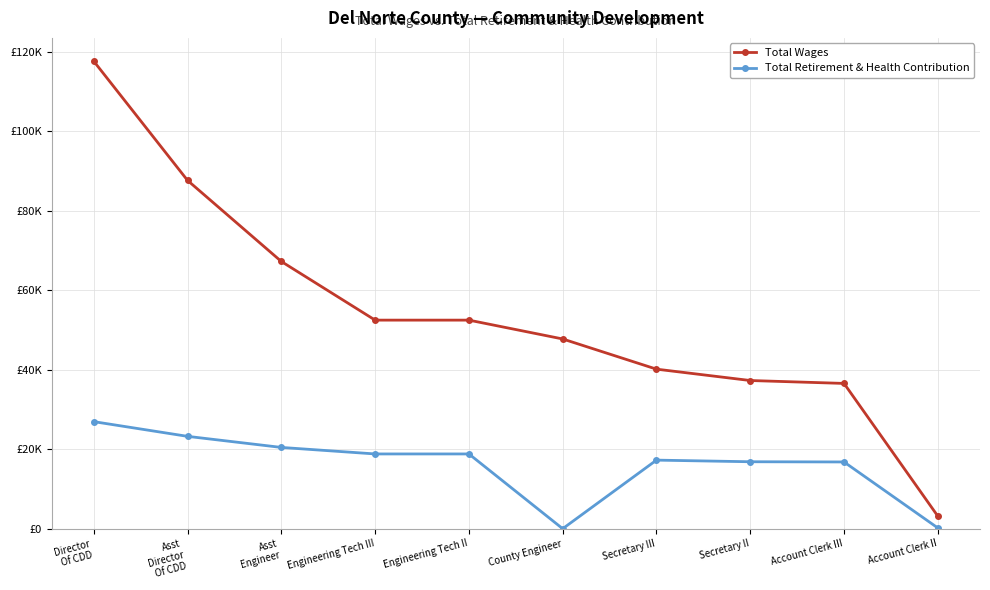

Reading left to right, extract all data points from this chart.

Total Wages: Director
Of CDD=117577	Asst
Director
Of CDD=87598	Asst
Engineer=67212	Engineering Tech III=52462	Engineering Tech II=52462	County Engineer=47725	Secretary III=40130	Secretary II=37272	Account Clerk III=36542	Account Clerk II=3167
Total Retirement & Health Contribution: Director
Of CDD=26927	Asst
Director
Of CDD=23227	Asst
Engineer=20443	Engineering Tech III=18802	Engineering Tech II=18802	County Engineer=0	Secretary III=17248	Secretary II=16840	Account Clerk III=16788	Account Clerk II=192